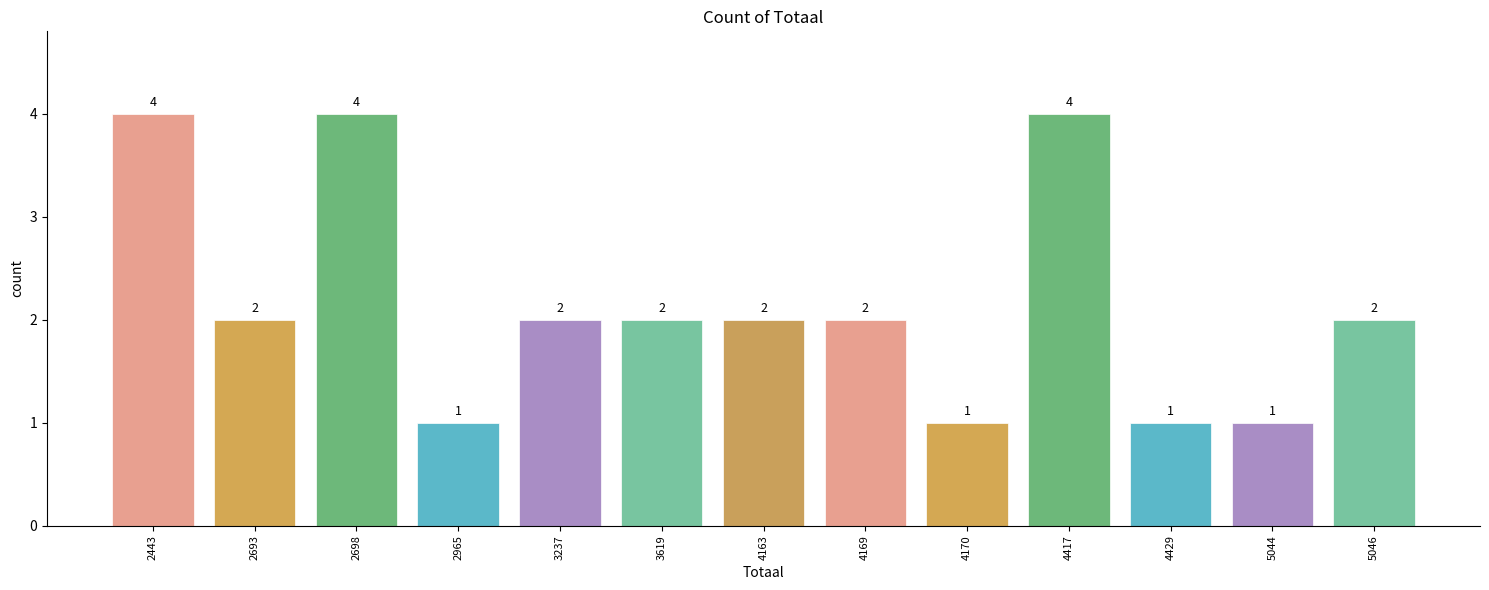

Reading right to left, extract all data points from this chart.

5046=2	5044=1	4429=1	4417=4	4170=1	4169=2	4163=2	3619=2	3237=2	2965=1	2698=4	2693=2	2443=4